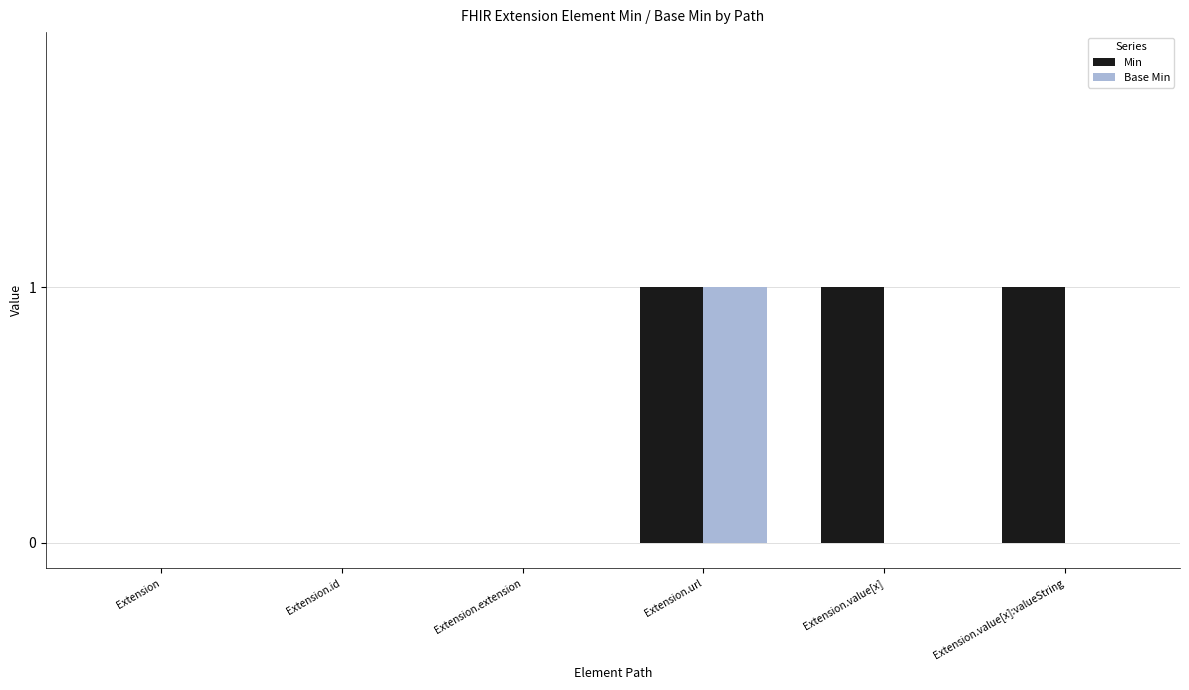

At which category is the sum across all series the highest?

Extension.url